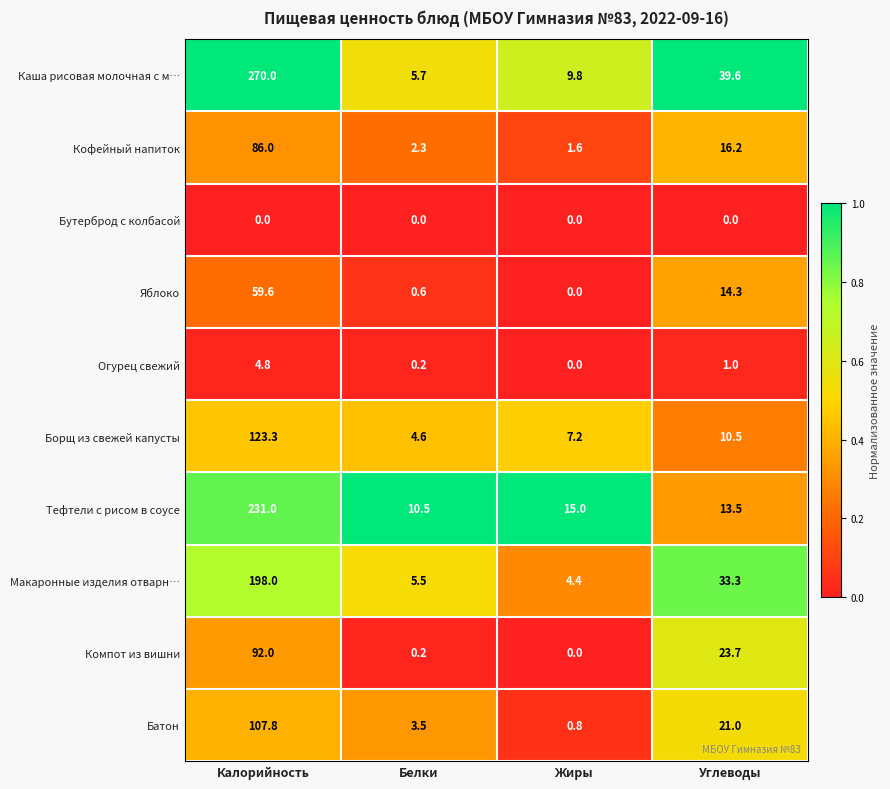

At which label does Огурец свежий first exceed 1?

Калорийность